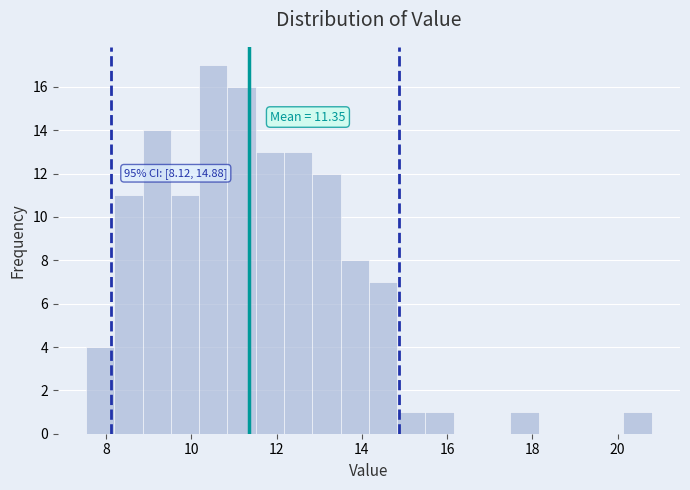

Around what value on the x-axis is the tallest bar? Give the approximate position of its centre, as read against the axis.

10.6